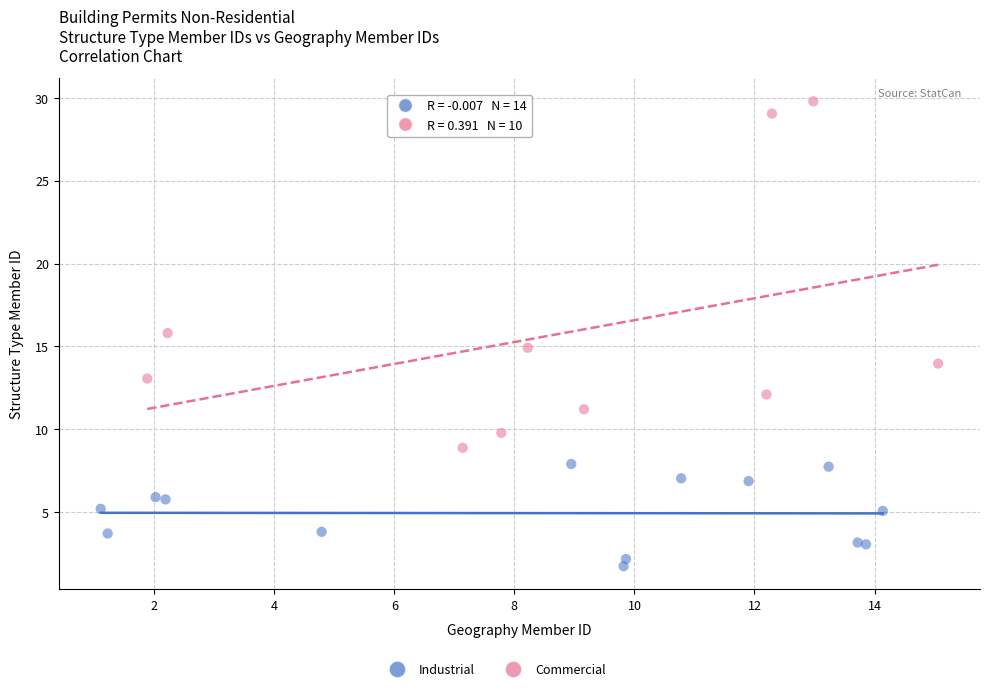

Which series contains the highest Y value?

Commercial